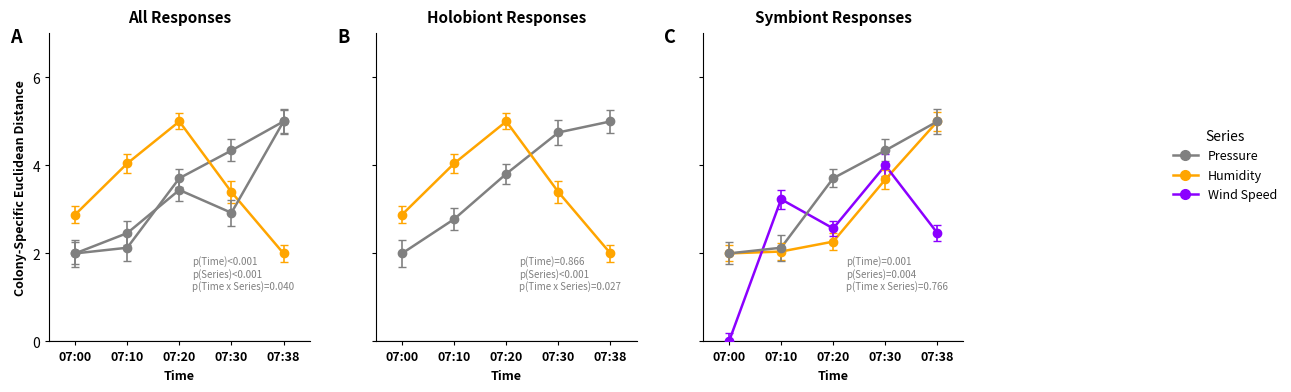

At which label does W1sAve1m reach its peak?

07:30